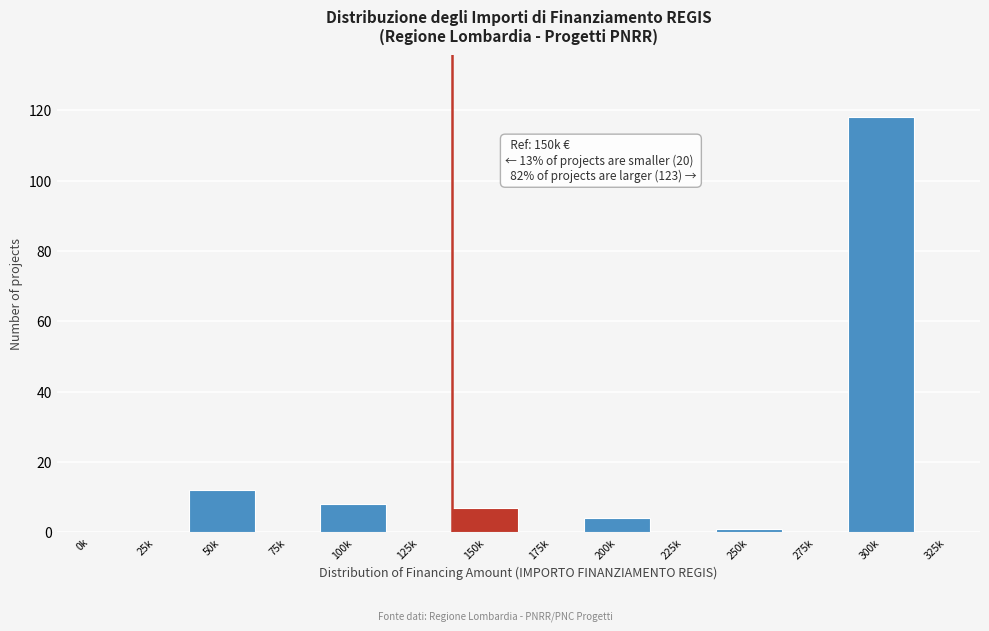

Reading left to right, extract all data points from this chart.

0k=0	25k=0	50k=12	75k=0	100k=8	125k=0	150k=7	175k=0	200k=4	225k=0	250k=1	275k=0	300k=118	325k=0